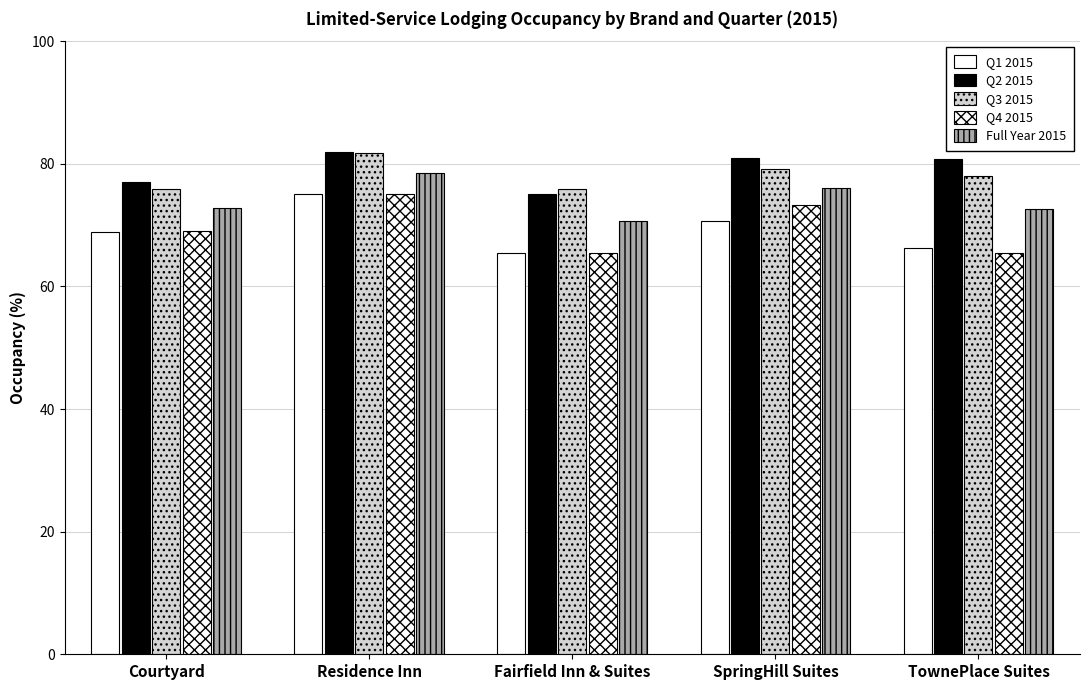

Which category has the lowest value in the Q4 2015 series?

Fairfield Inn & Suites